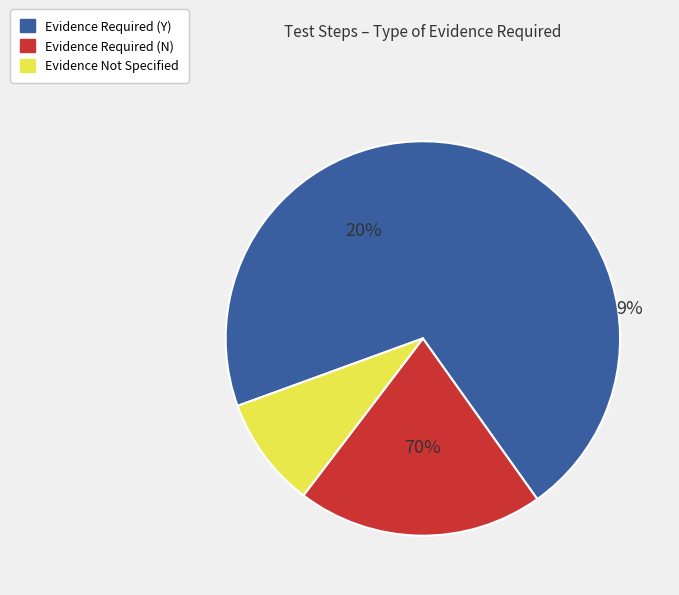

How many segments does this pie chart have?

3